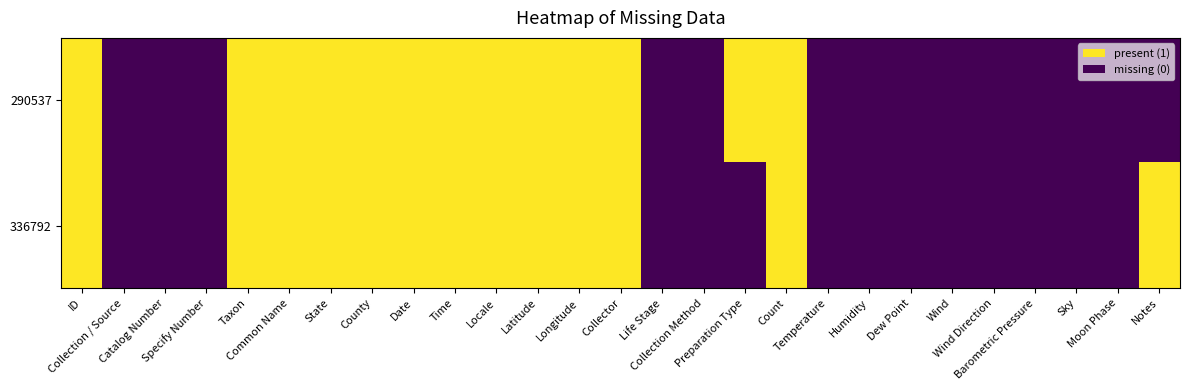

Reading right to left, extract all data points from this chart.

290537: Notes=0	Moon Phase=0	Sky=0	Barometric Pressure=0	Wind Direction=0	Wind=0	Dew Point=0	Humidity=0	Temperature=0	Count=1	Preparation Type=1	Collection Method=0	Life Stage=0	Collector=1	Longitude=1	Latitude=1	Locale=1	Time=1	Date=1	County=1	State=1	Common Name=1	Taxon=1	Specify Number=0	Catalog Number=0	Collection / Source=0	ID=1
336792: Notes=1	Moon Phase=0	Sky=0	Barometric Pressure=0	Wind Direction=0	Wind=0	Dew Point=0	Humidity=0	Temperature=0	Count=1	Preparation Type=0	Collection Method=0	Life Stage=0	Collector=1	Longitude=1	Latitude=1	Locale=1	Time=1	Date=1	County=1	State=1	Common Name=1	Taxon=1	Specify Number=0	Catalog Number=0	Collection / Source=0	ID=1